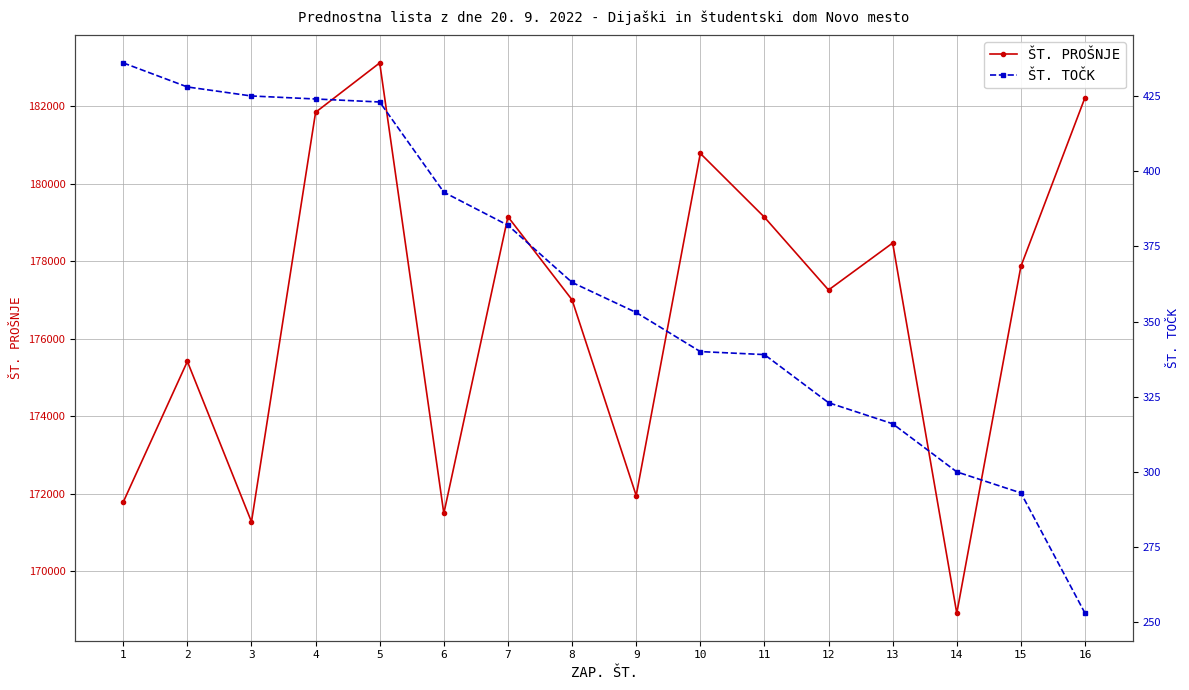

How many lines are shown in the chart?

2